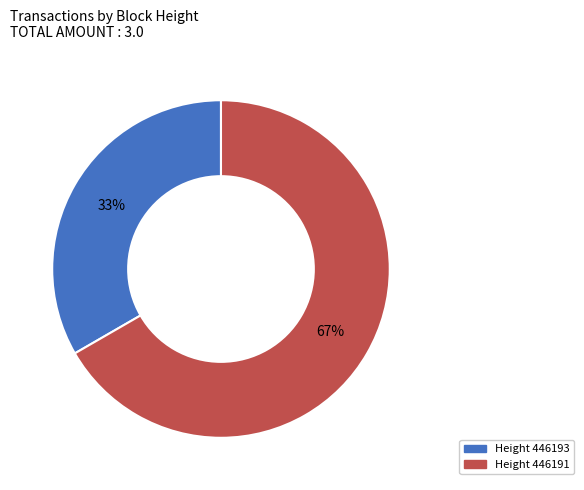

To the nearest percent, what is the average slice percentage?

50%